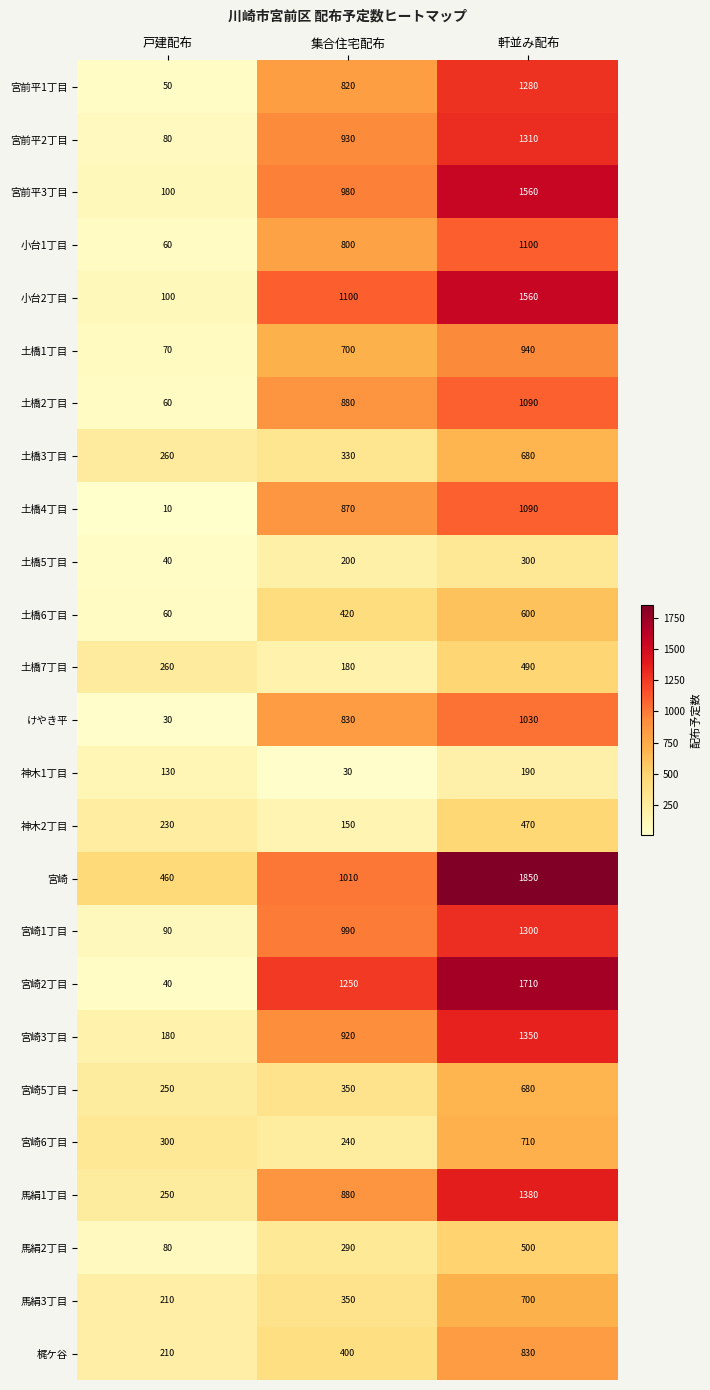

The 宮前平3丁目 series shows 980 at 集合住宅配布. True or false?

True